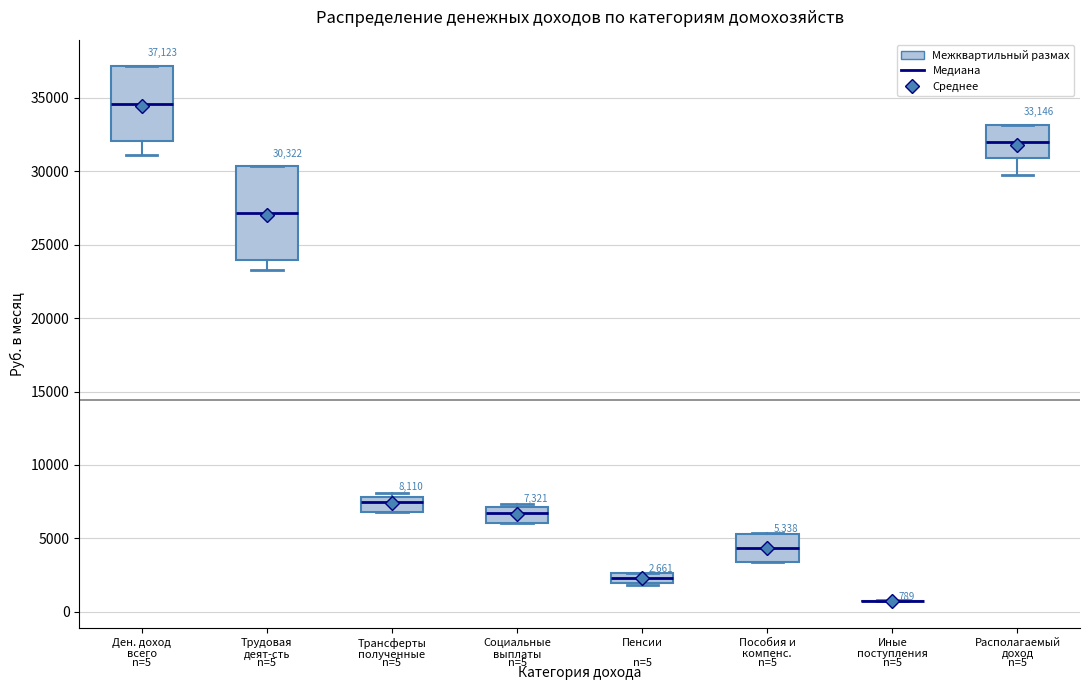

Which box is the tallest, from its lower edge to its upper edge?

Трудовая деят-сть